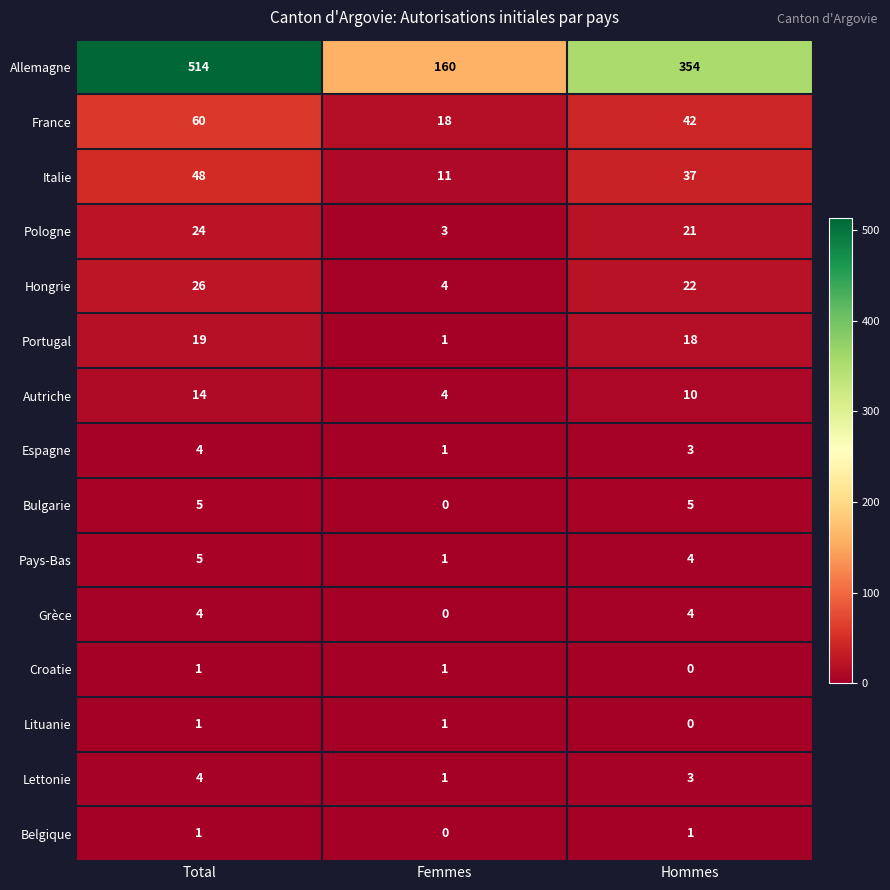

Between Total and Femmes, which series saw the biggest shift?

Allemagne